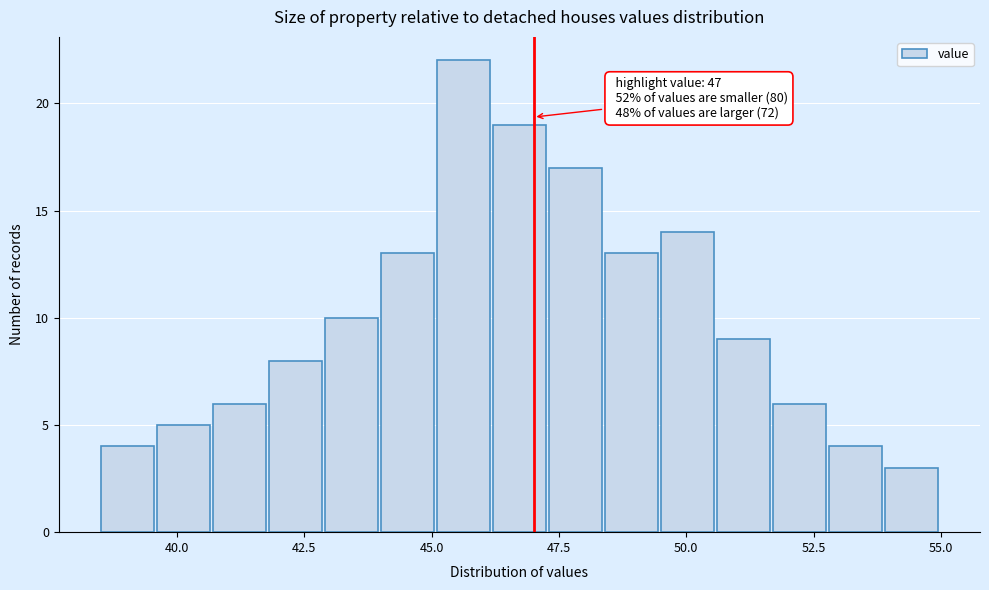

Read against the x-axis, roughly where is the centre of the tallest bar?

45.5